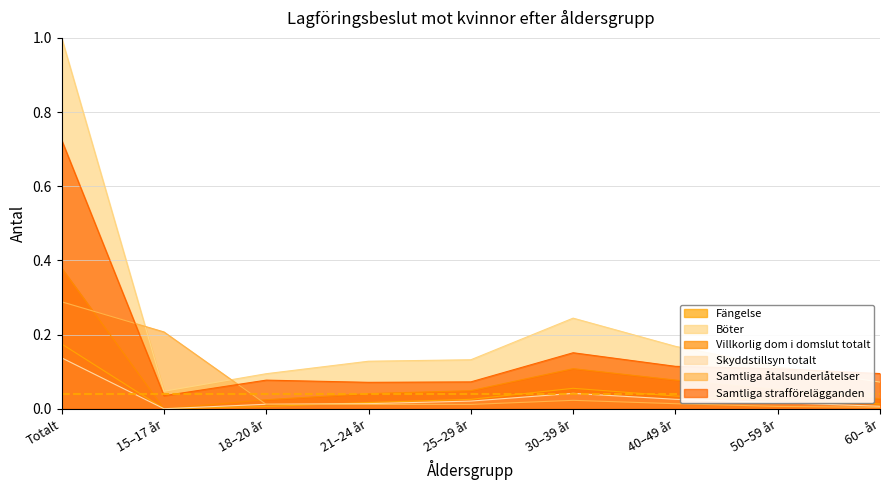

What is the total value across all series at 40–49 år?

0.4